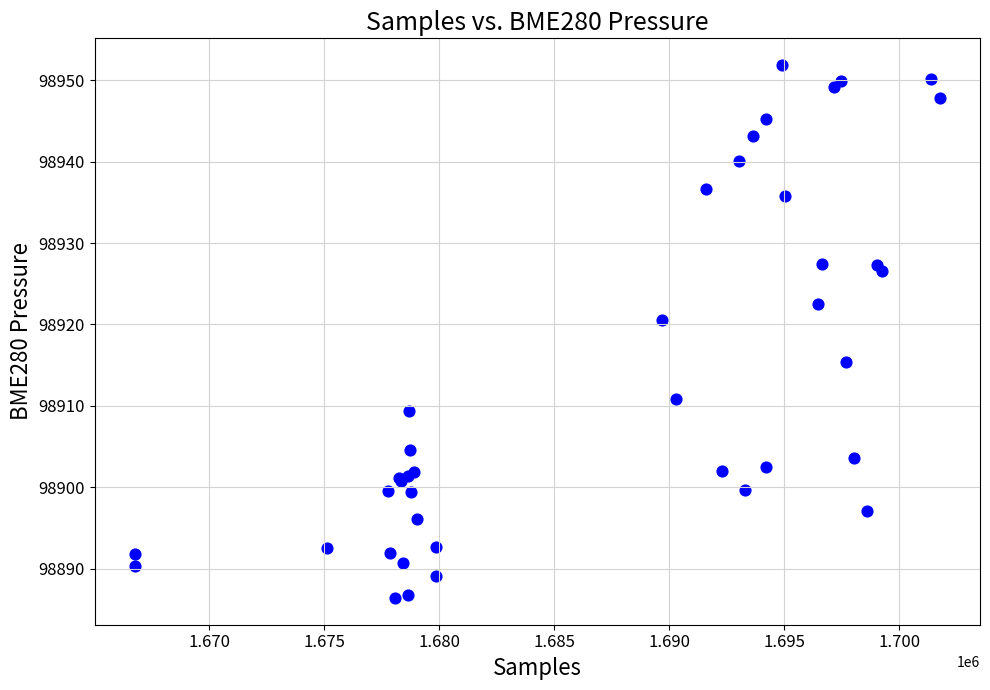

What Y value in the scatter plot is closest to 98919?

98920.5